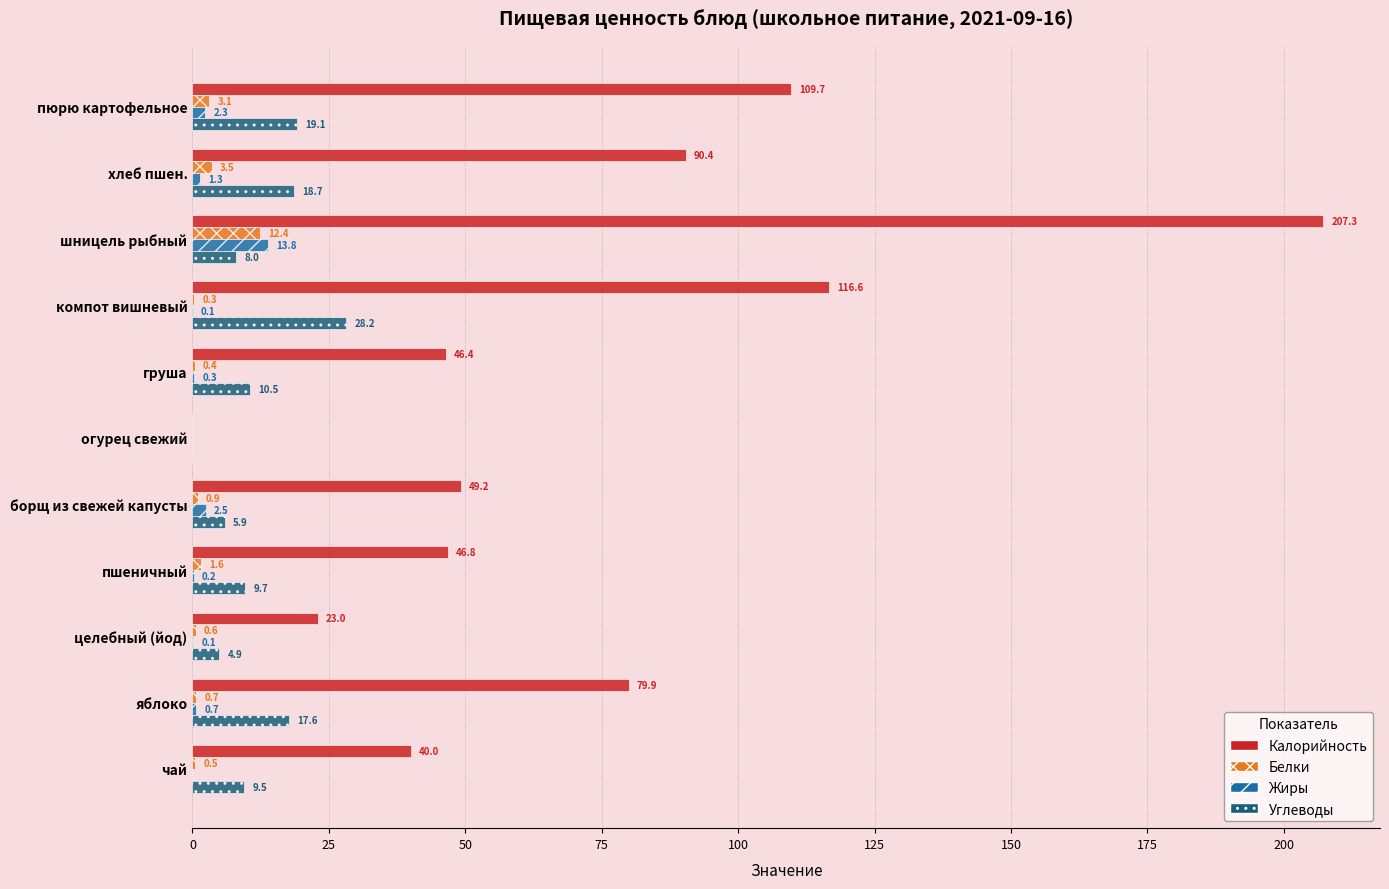

Which series changed the most between груша and целебный (йод)?

Калорийность